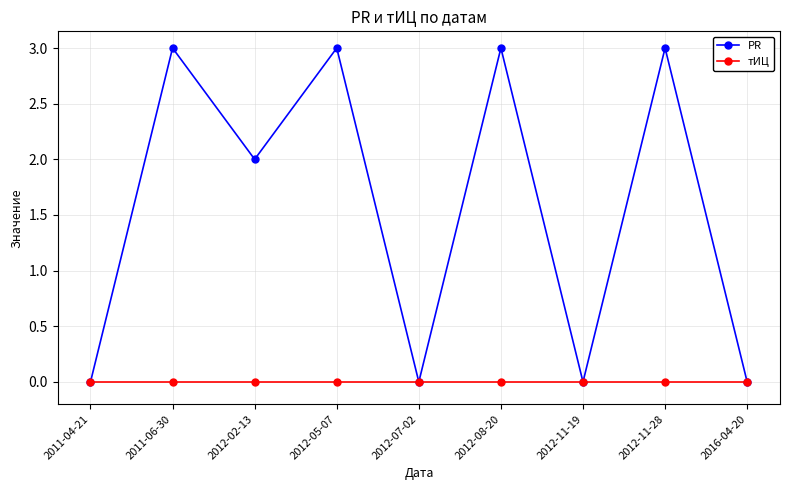

List the series in order of their peak value, highest first.

PR, тИЦ